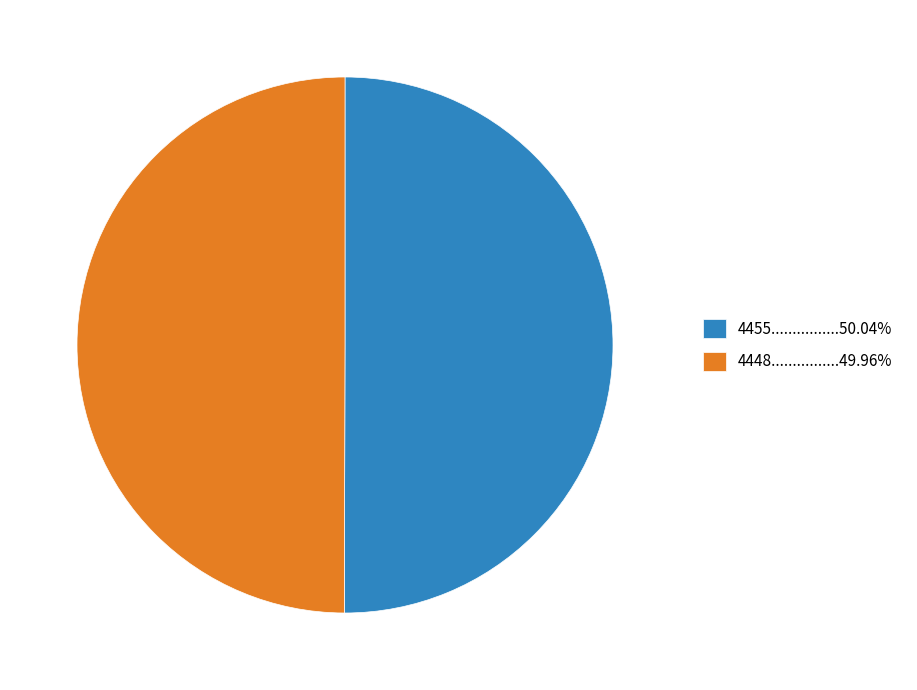

What is the ratio of the value at 4448................49.96% to the value at 4455................50.04%?

1.0